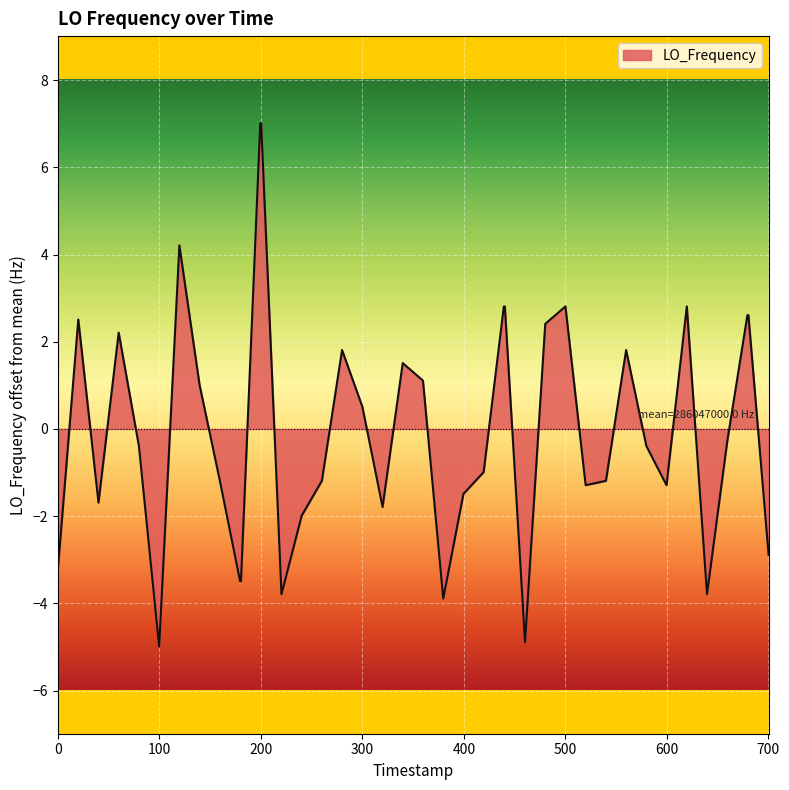

What is the difference between the maximum and minimum values?

12.0